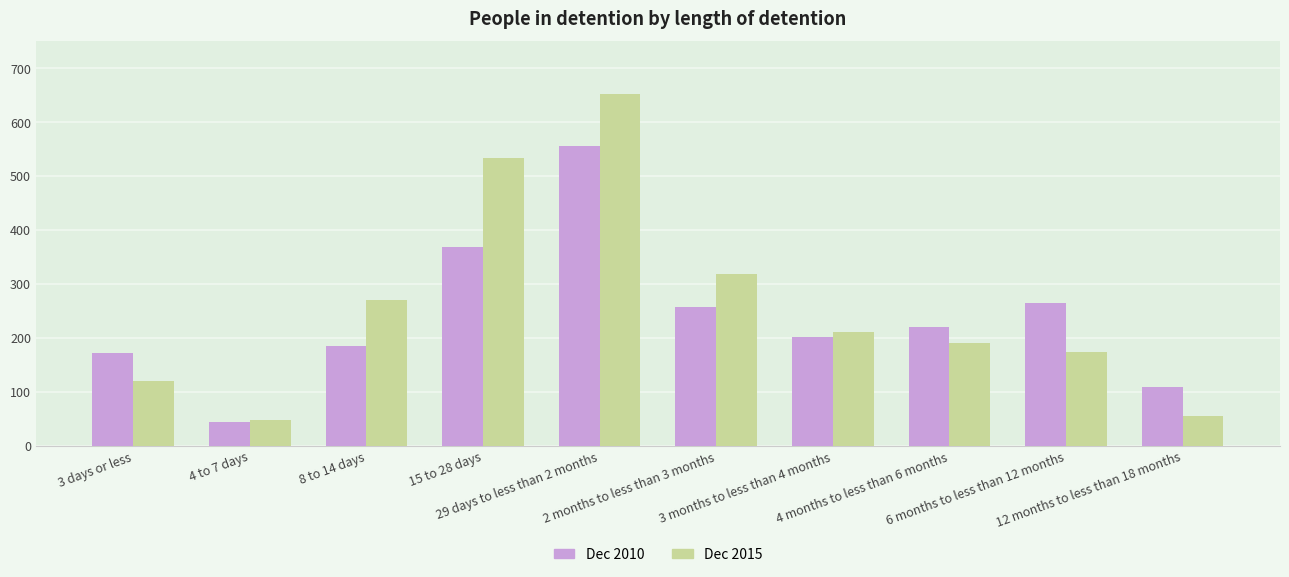

The value of Dec 2010 at 12 months to less than 18 months is 110. True or false?

True